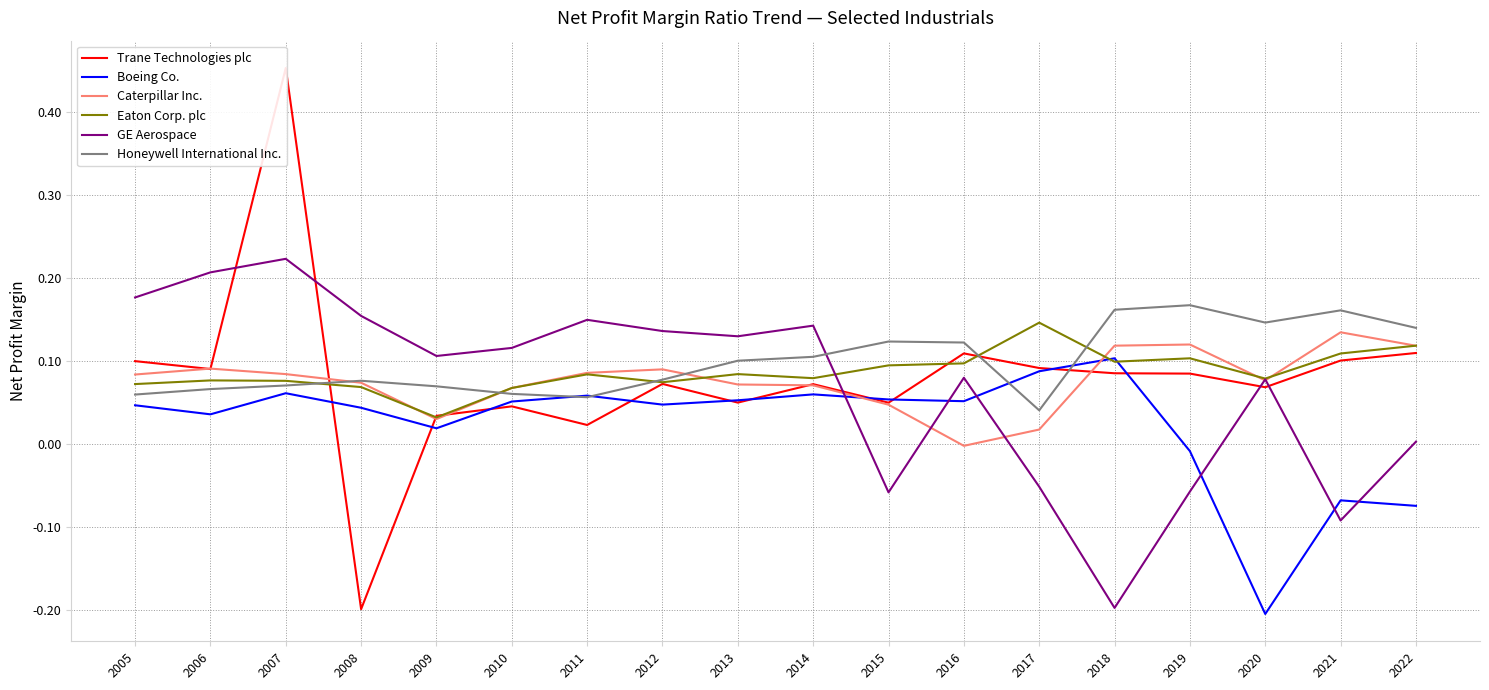

Reading left to right, what are all the values shown in this chart?

Trane Technologies plc: 2005=0.1	2006=0.1	2007=0.5	2008=-0.2	2009=0.0	2010=0.0	2011=0.0	2012=0.1	2013=0.1	2014=0.1	2015=0.1	2016=0.1	2017=0.1	2018=0.1	2019=0.1	2020=0.1	2021=0.1	2022=0.1
Boeing Co.: 2005=0.0	2006=0.0	2007=0.1	2008=0.0	2009=0.0	2010=0.1	2011=0.1	2012=0.0	2013=0.1	2014=0.1	2015=0.1	2016=0.1	2017=0.1	2018=0.1	2019=-0.0	2020=-0.2	2021=-0.1	2022=-0.1
Caterpillar Inc.: 2005=0.1	2006=0.1	2007=0.1	2008=0.1	2009=0.0	2010=0.1	2011=0.1	2012=0.1	2013=0.1	2014=0.1	2015=0.0	2016=-0.0	2017=0.0	2018=0.1	2019=0.1	2020=0.1	2021=0.1	2022=0.1
Eaton Corp. plc: 2005=0.1	2006=0.1	2007=0.1	2008=0.1	2009=0.0	2010=0.1	2011=0.1	2012=0.1	2013=0.1	2014=0.1	2015=0.1	2016=0.1	2017=0.1	2018=0.1	2019=0.1	2020=0.1	2021=0.1	2022=0.1
GE Aerospace: 2005=0.2	2006=0.2	2007=0.2	2008=0.2	2009=0.1	2010=0.1	2011=0.1	2012=0.1	2013=0.1	2014=0.1	2015=-0.1	2016=0.1	2017=-0.1	2018=-0.2	2019=-0.1	2020=0.1	2021=-0.1	2022=0.0
Honeywell International Inc.: 2005=0.1	2006=0.1	2007=0.1	2008=0.1	2009=0.1	2010=0.1	2011=0.1	2012=0.1	2013=0.1	2014=0.1	2015=0.1	2016=0.1	2017=0.0	2018=0.2	2019=0.2	2020=0.1	2021=0.2	2022=0.1